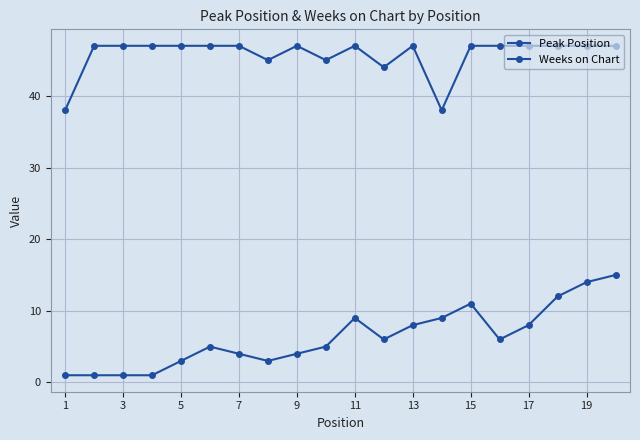

How many interior local peaks does the Peak Position series have?

3